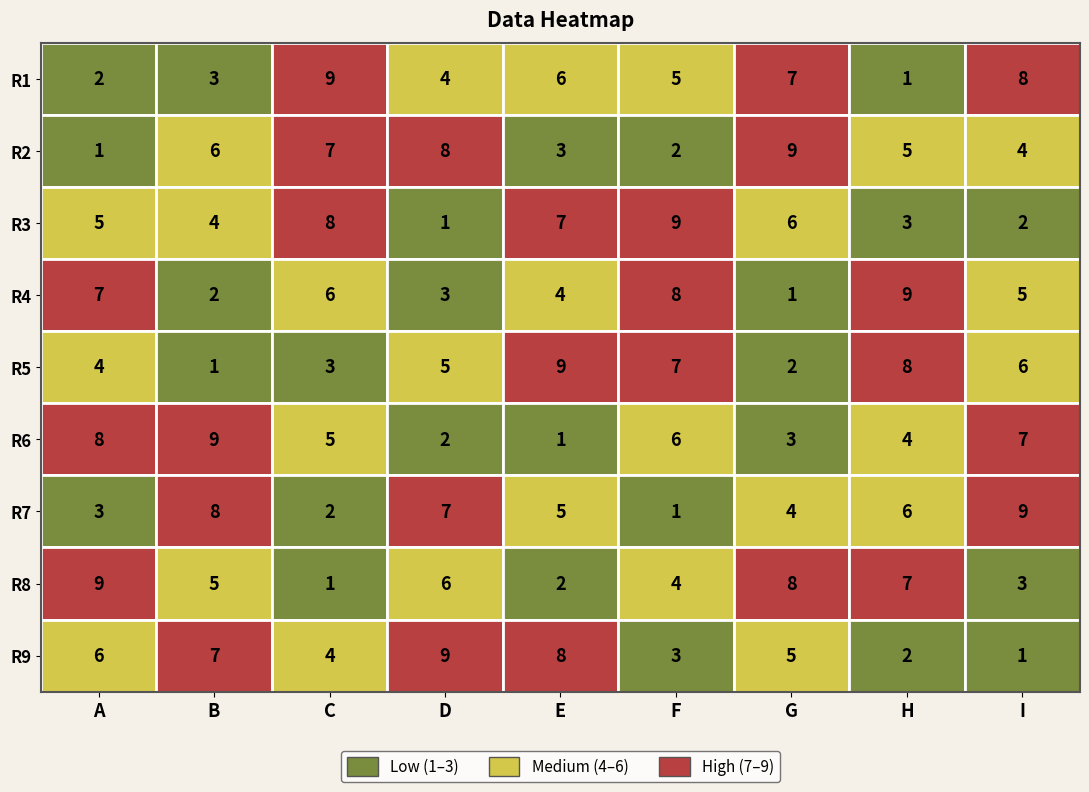

How many values in the 10 series exceed 5?

4